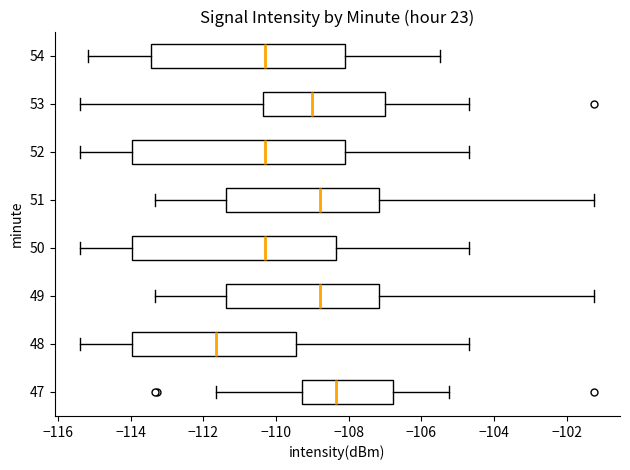

Reading bottom to top, transcribe this box plot: for each box, give where its median line is, the range the box spans, and where its two whiskers end, as read against the x-axis. The values are not printed on the chart, so give them approximately, as read against the axis.

47: median -108.4, box -109.2 to -106.8, whiskers -111.6 to -105.2
48: median -111.6, box -114.0 to -109.4, whiskers -115.4 to -104.6
49: median -108.8, box -111.4 to -107.2, whiskers -113.4 to -101.2
50: median -110.2, box -114.0 to -108.4, whiskers -115.4 to -104.6
51: median -108.8, box -111.4 to -107.2, whiskers -113.4 to -101.2
52: median -110.2, box -114.0 to -108.2, whiskers -115.4 to -104.6
53: median -109.0, box -110.4 to -107.0, whiskers -115.4 to -104.6
54: median -110.2, box -113.4 to -108.2, whiskers -115.2 to -105.4